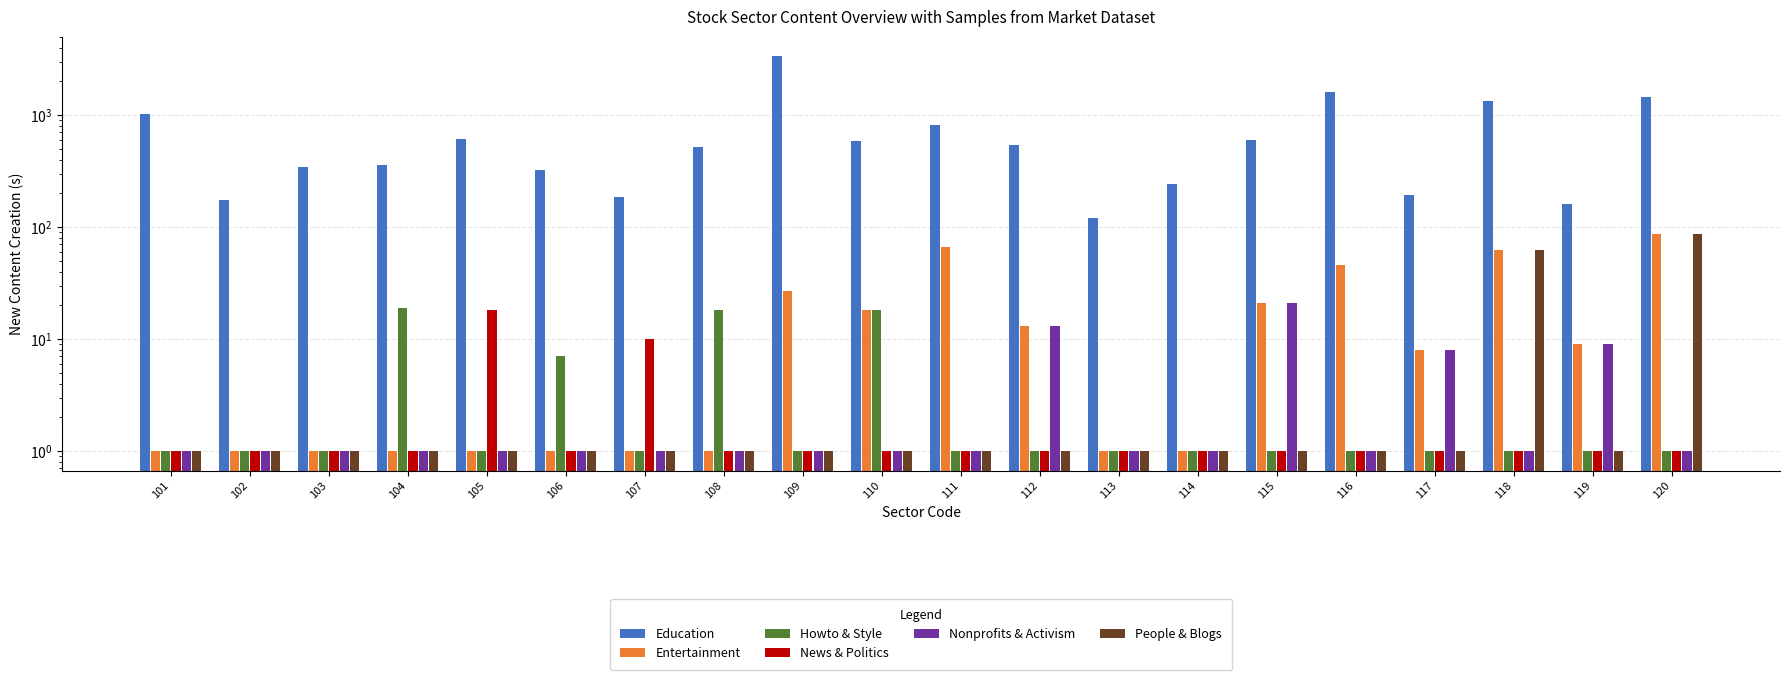

Does the chart contain any negative values?

No